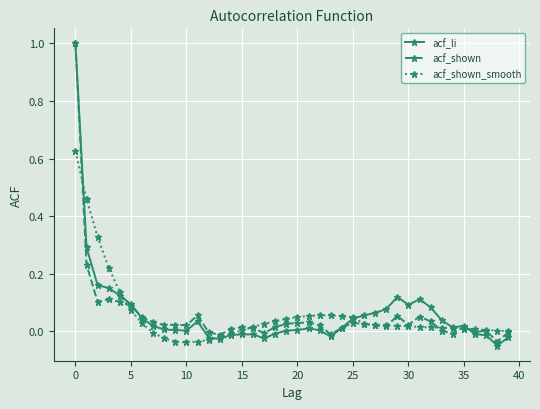

What is the sum of all acf_li values?

2.4